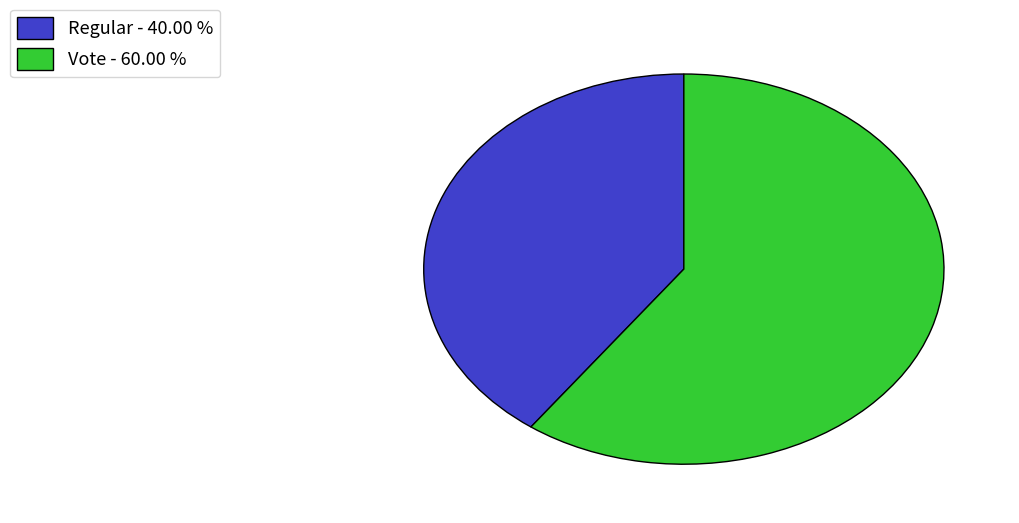

Does Vote - 60.00 % represent more than half of the total?

Yes